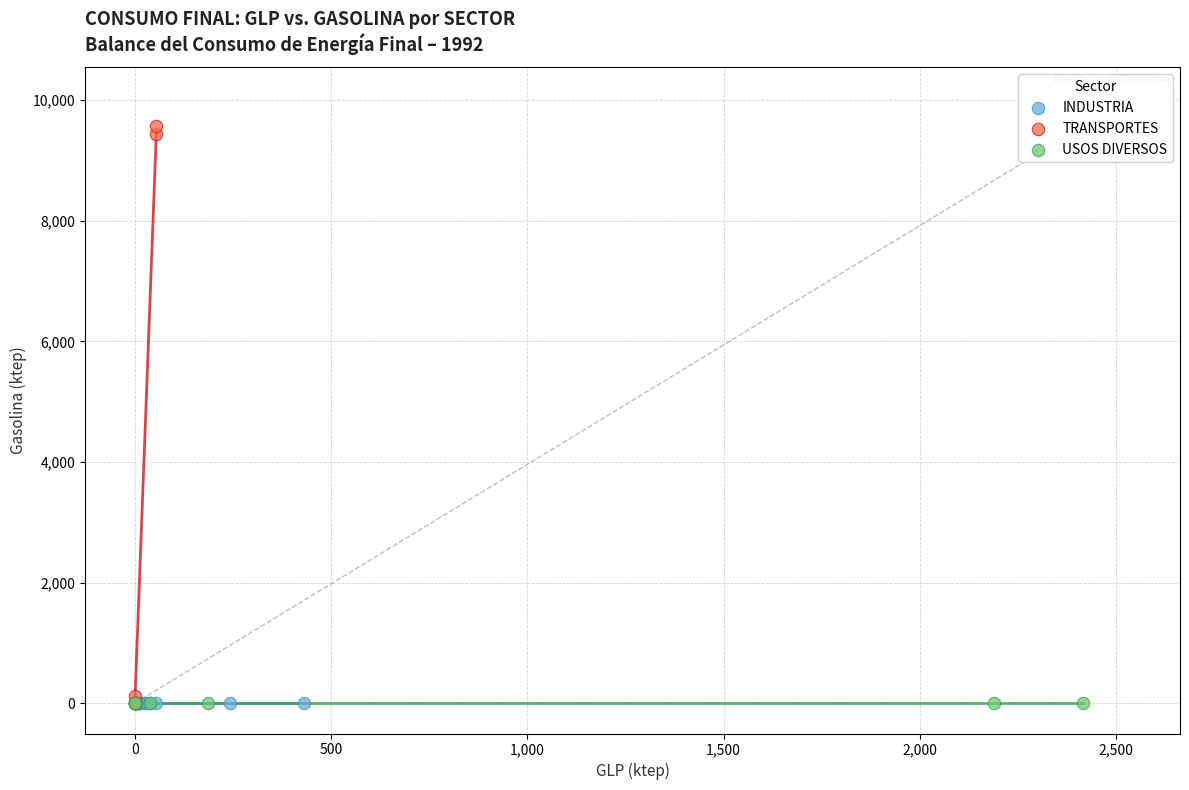

Which series reaches the maximum Y coordinate?

TRANSPORTES